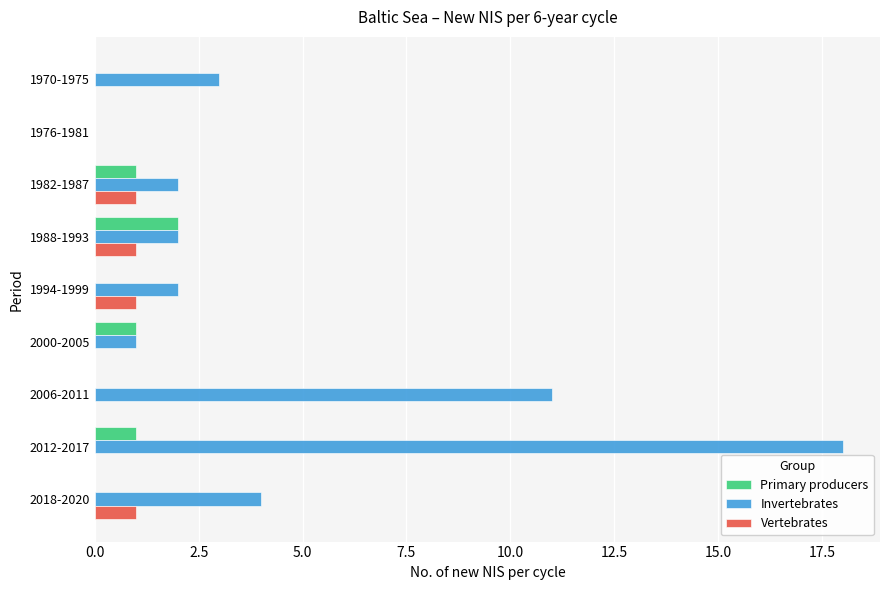

True or false: Invertebrates has a value of 2 at 2000-2005.

False